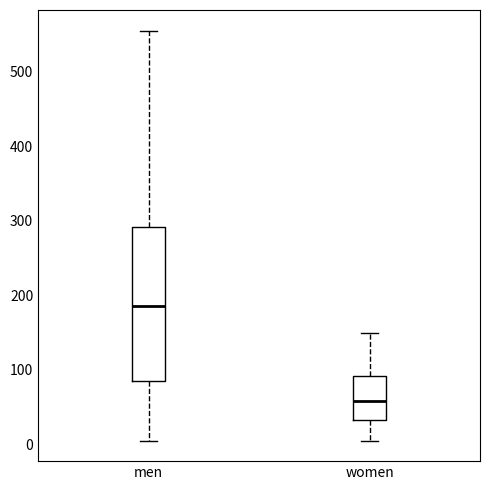

Reading left to right, transcribe this box plot: for each box, give where its median line is, the range the box spans, and where its two whiskers end, as read against the y-axis. The values are not printed on the chart, so give them approximately, as read against the axis.

men: median 190, box 80 to 290, whiskers 10 to 560
women: median 60, box 30 to 90, whiskers 10 to 150